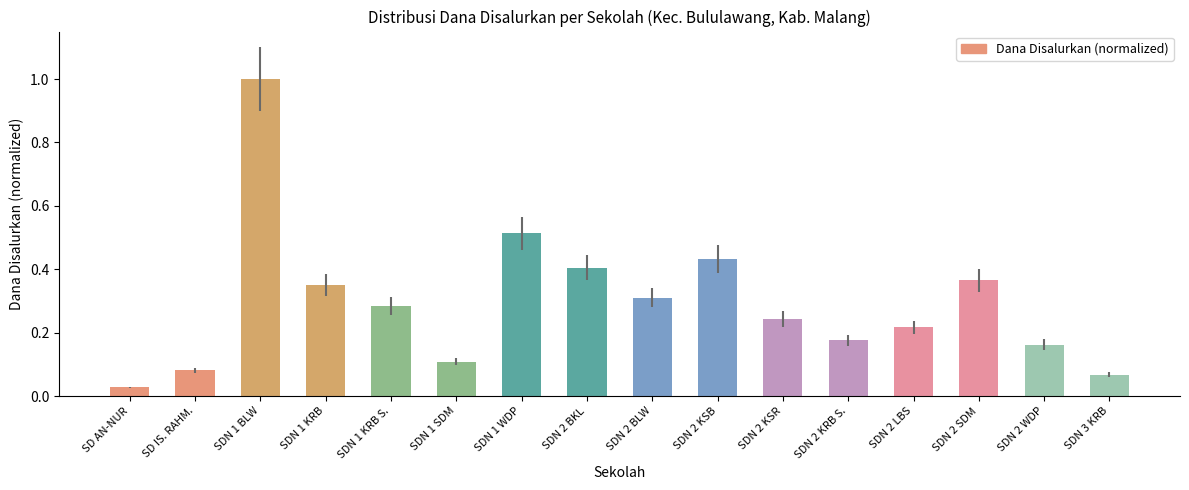

How many bars are there in total?

16